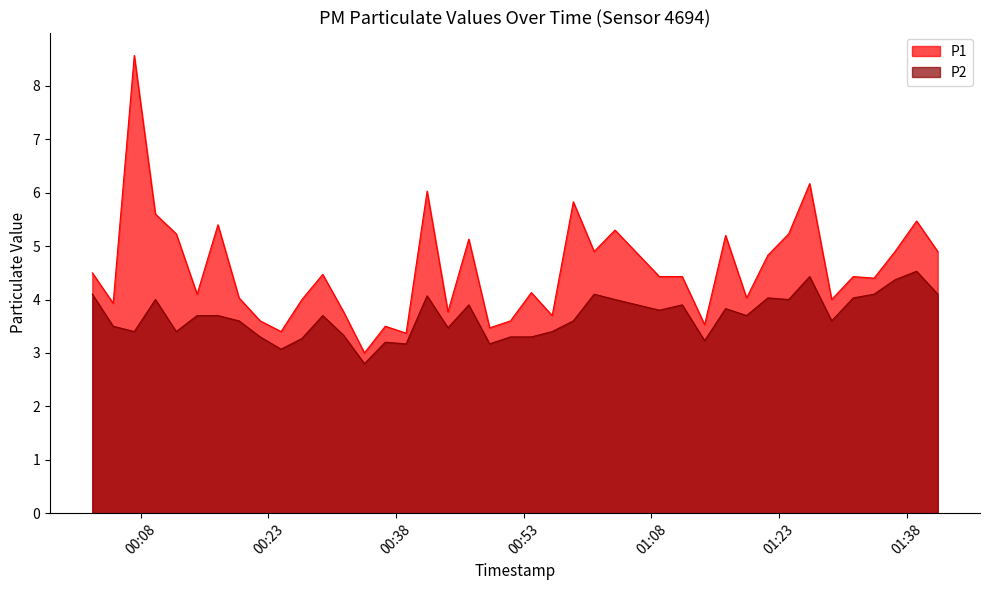

True or false: P2 has more than 2 points higher than both neighbors.

True